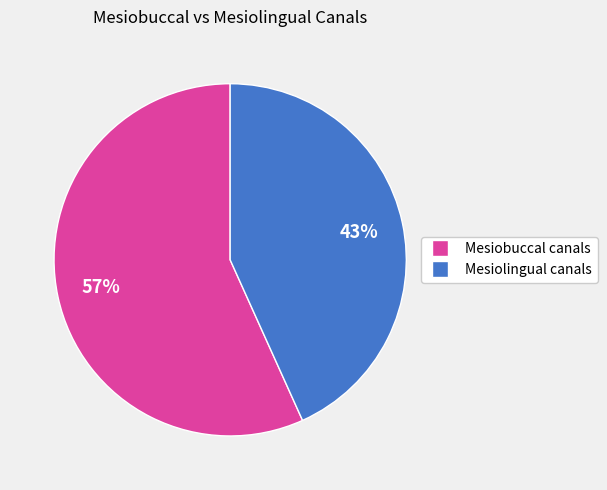

Is there any slice that represents more than half of the pie?

Yes